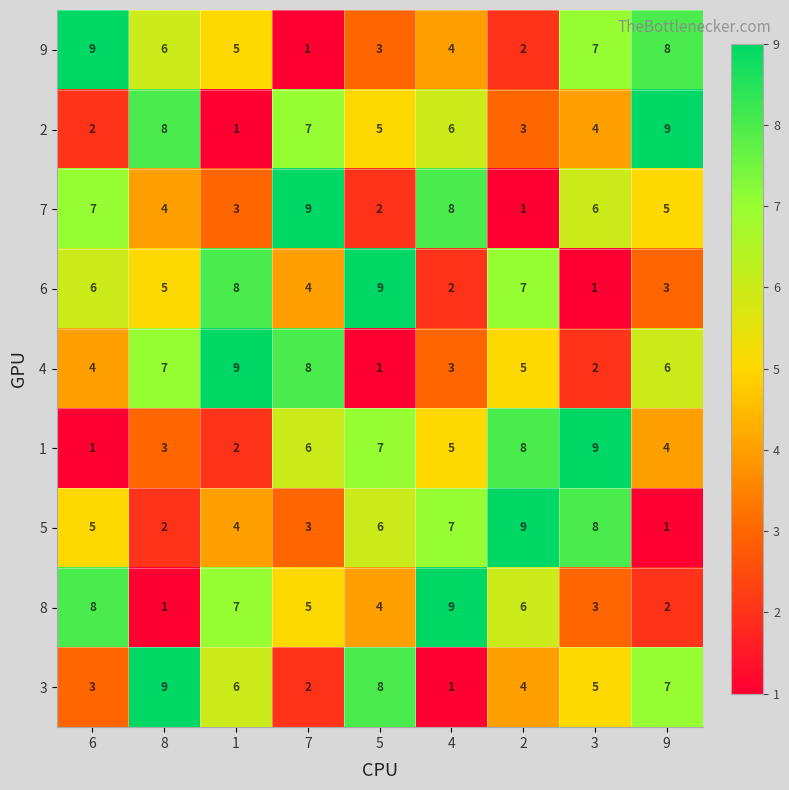

Where does the 7 series first go above 5?

6